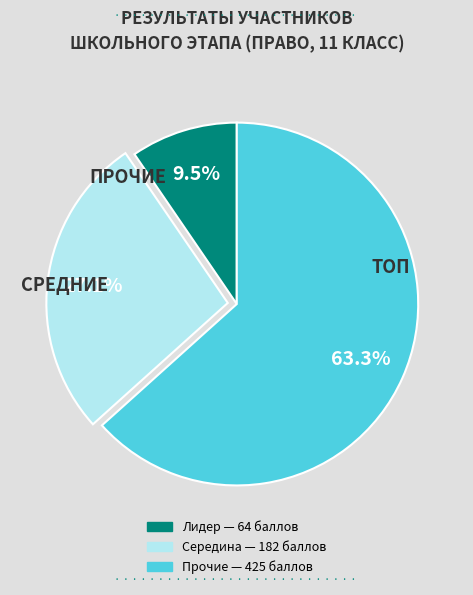

Is there any slice that represents more than half of the pie?

Yes